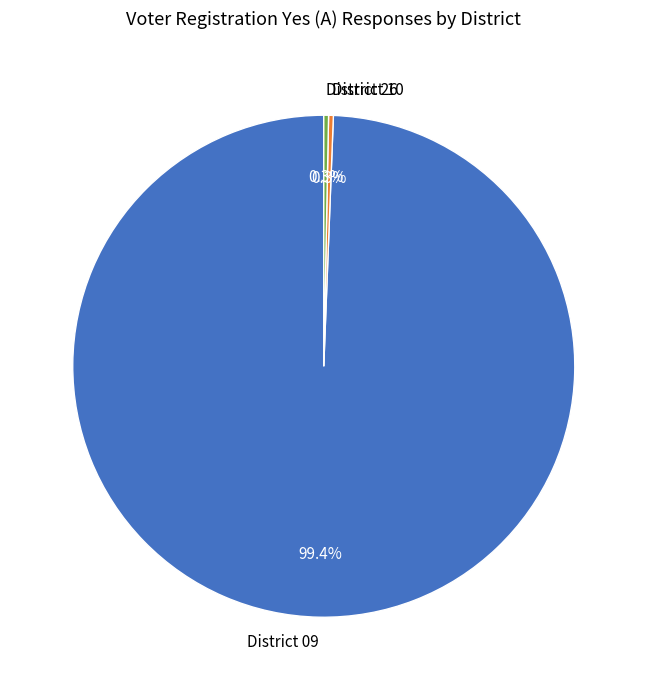

Which category accounts for the majority?

District 09